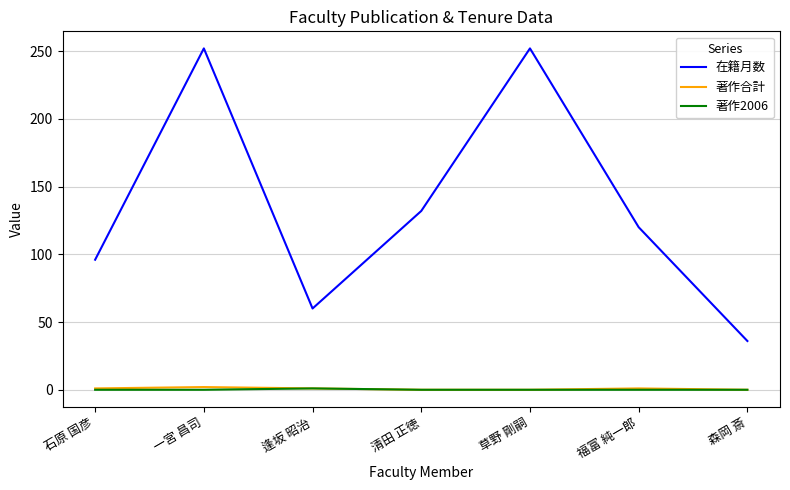

What value does the 在籍月数 series have at 森岡 斎?

36